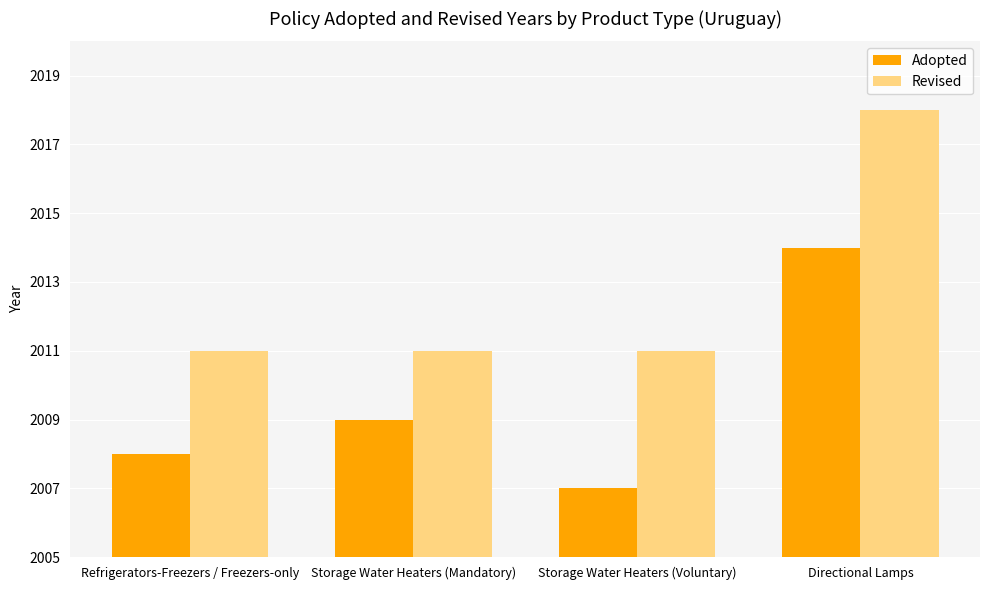

How many bars are there in total?

8